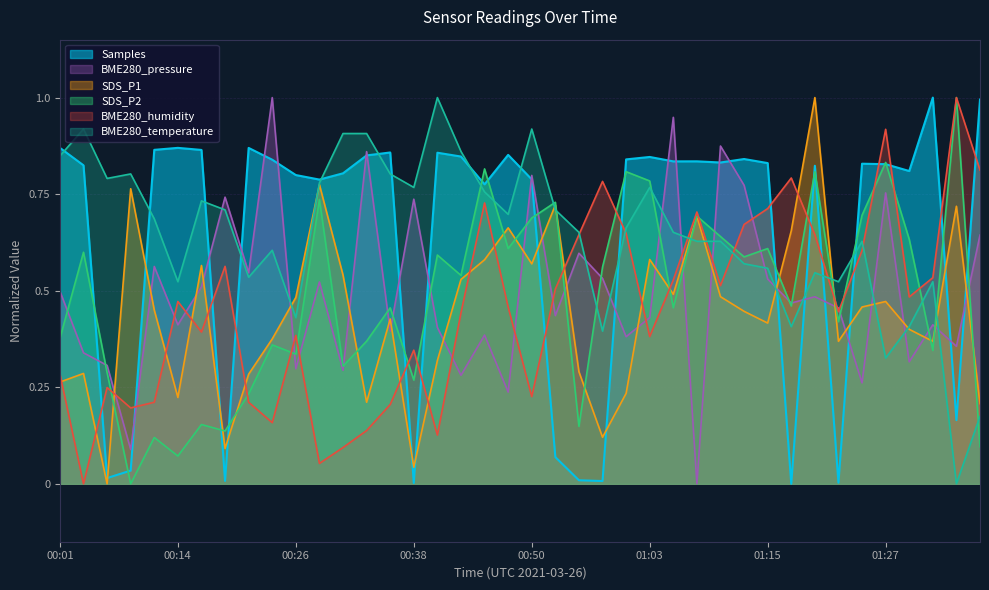

How many times do BME280_pressure and BME280_temperature cross each other?

13